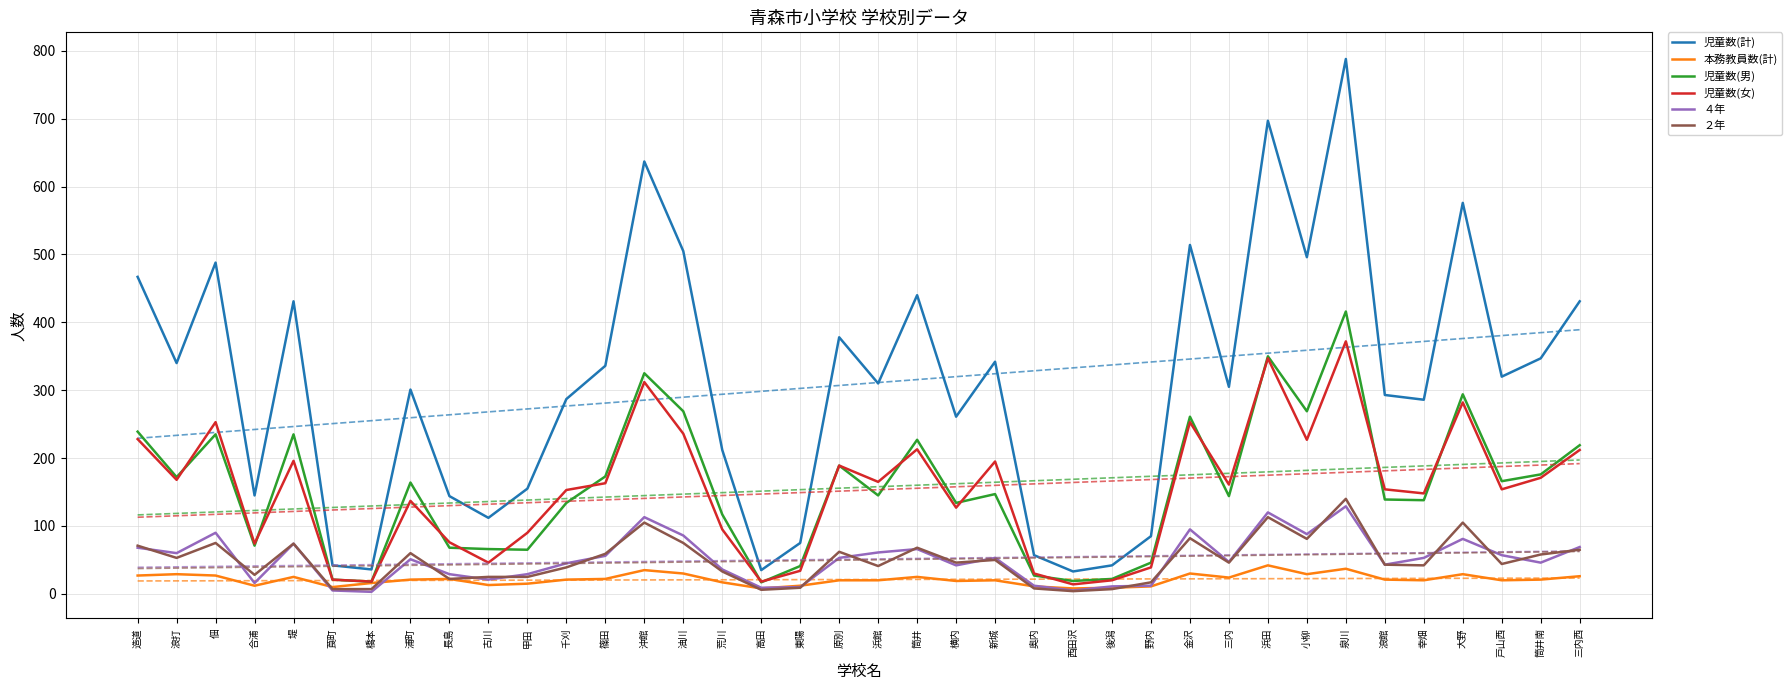

Which category has the highest value across all series?

泉川